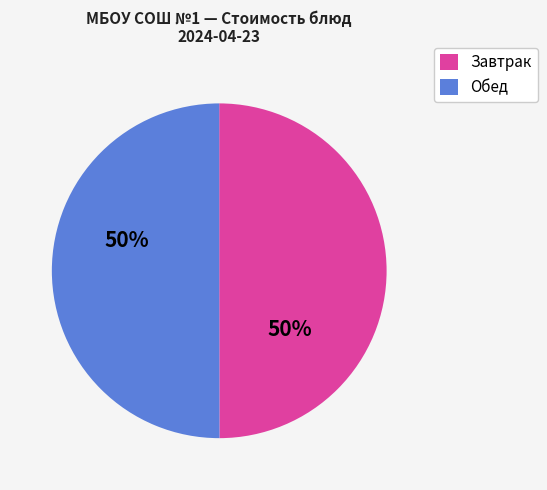

To the nearest percent, what portion does Завтрак represent?

50%